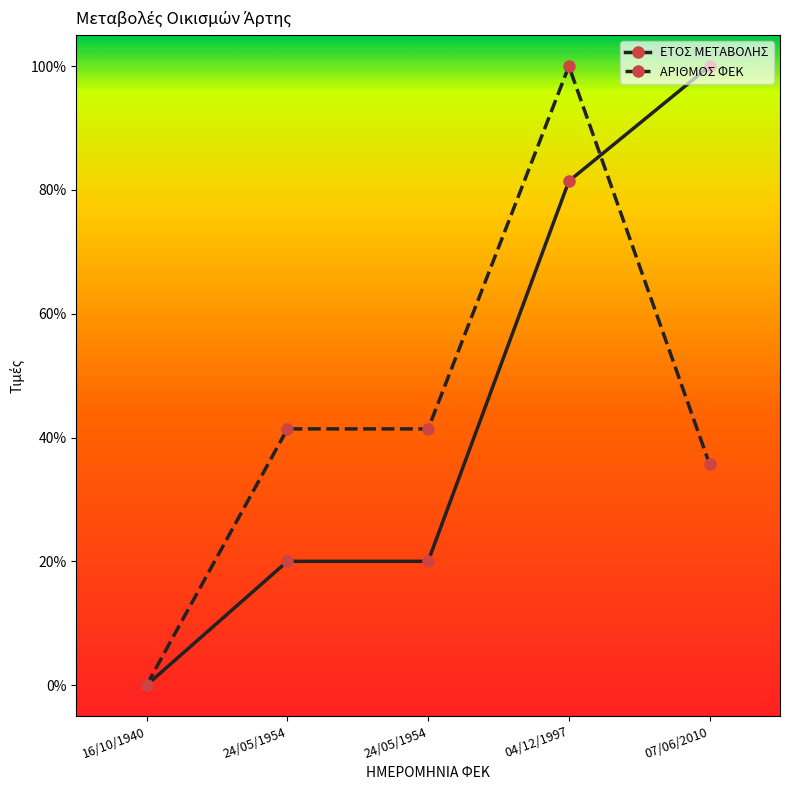

List the labels in order of ΕΤΟΣ ΜΕΤΑΒΟΛΗΣ value, smallest first.

16/10/1940, 24/05/1954, 24/05/1954, 04/12/1997, 07/06/2010